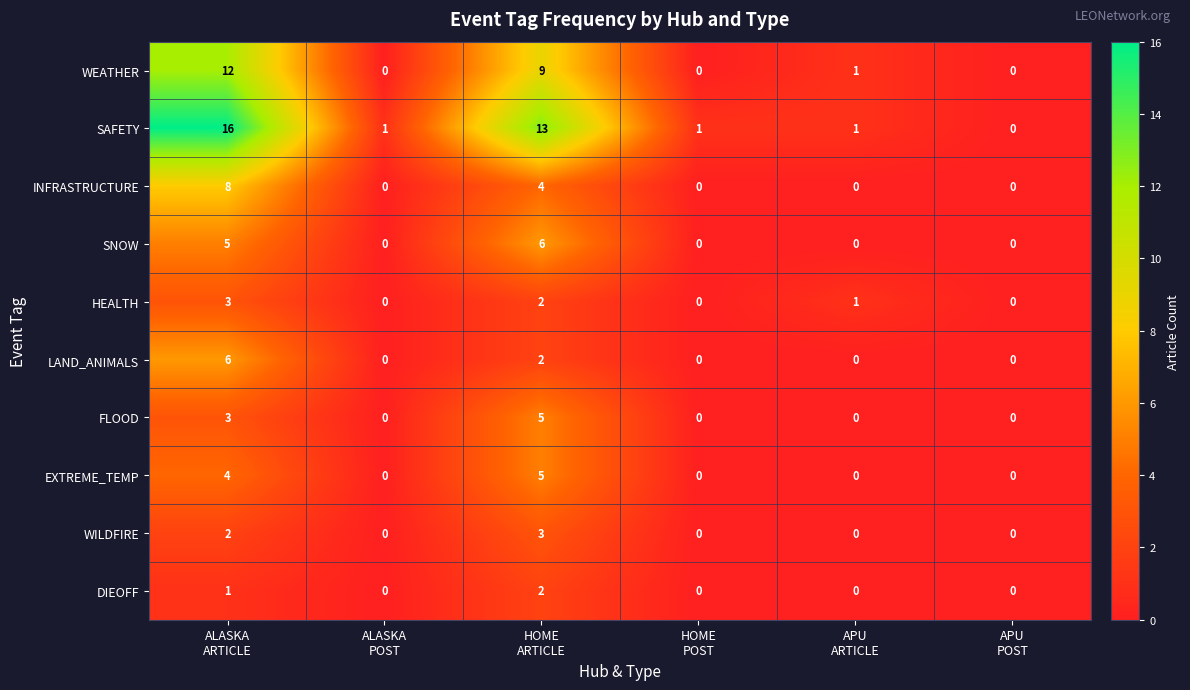

Which series has the largest range (max minus min)?

SAFETY